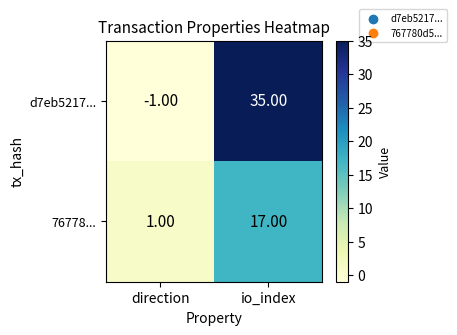

Which category has the highest value in the d7eb5217... series?

io_index